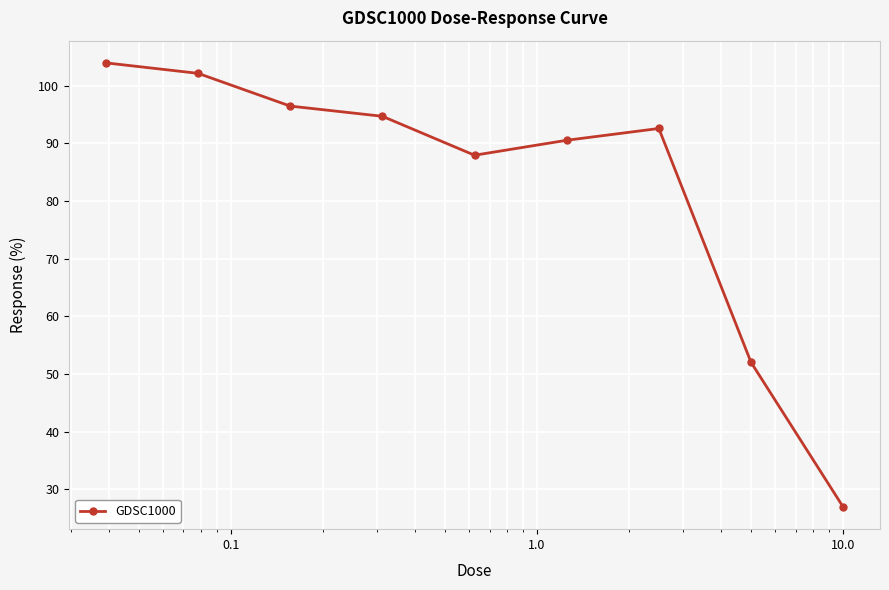

What is the value of the 1st point from the left?

104.0